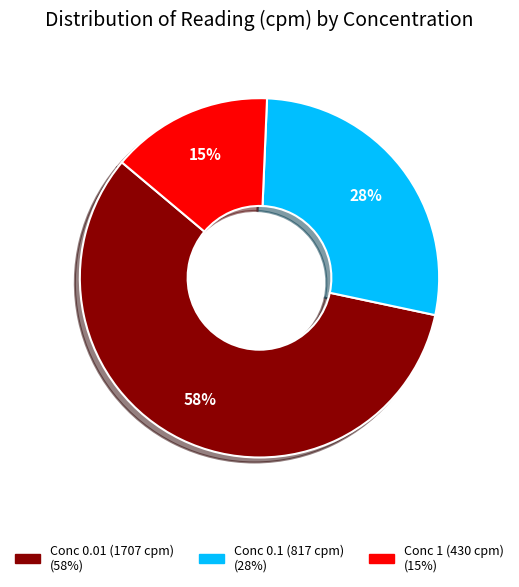

To the nearest percent, what is the average slice percentage?

33%